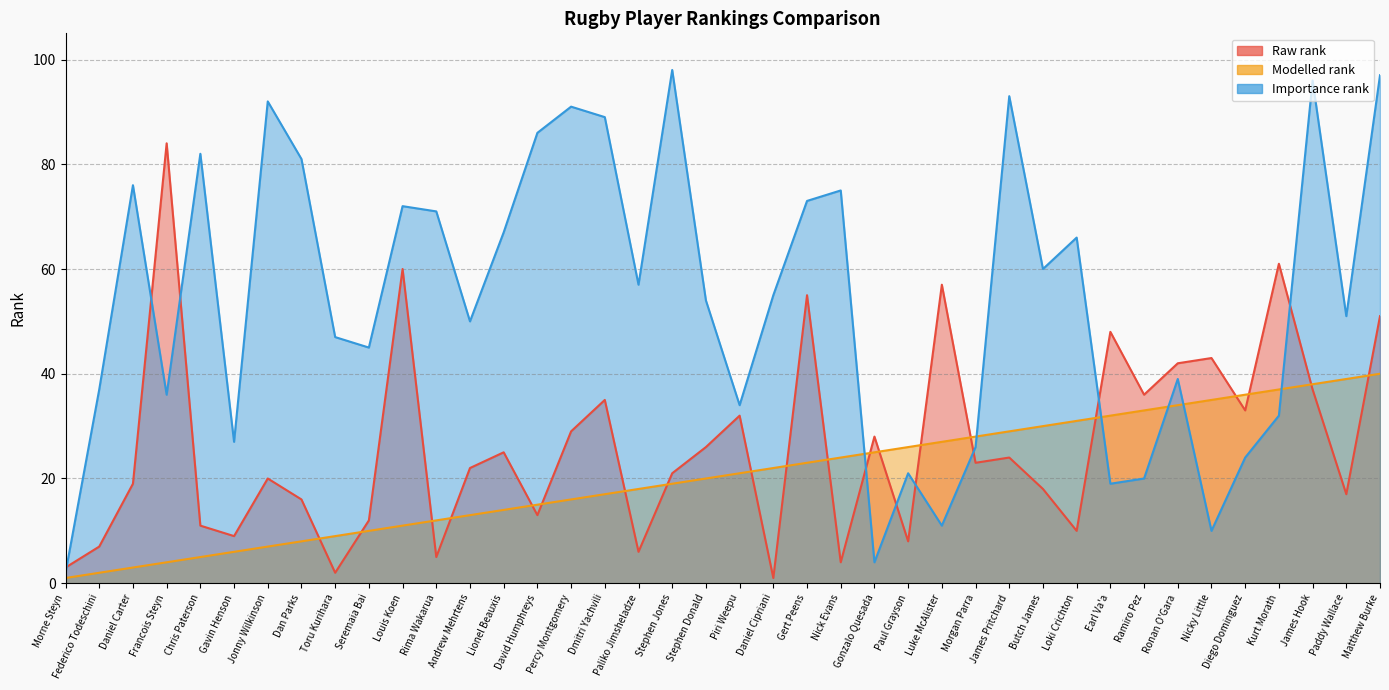

What is the label of the 15th point from the right?

Paul Grayson